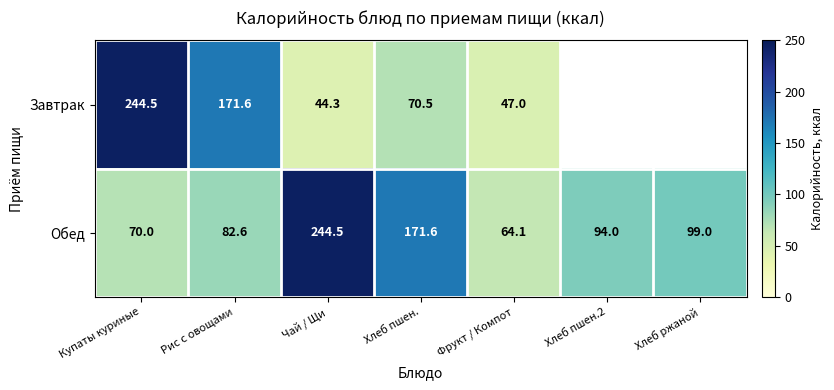

Which series changed the most between Рис с овощами and Чай / Щи?

Обед